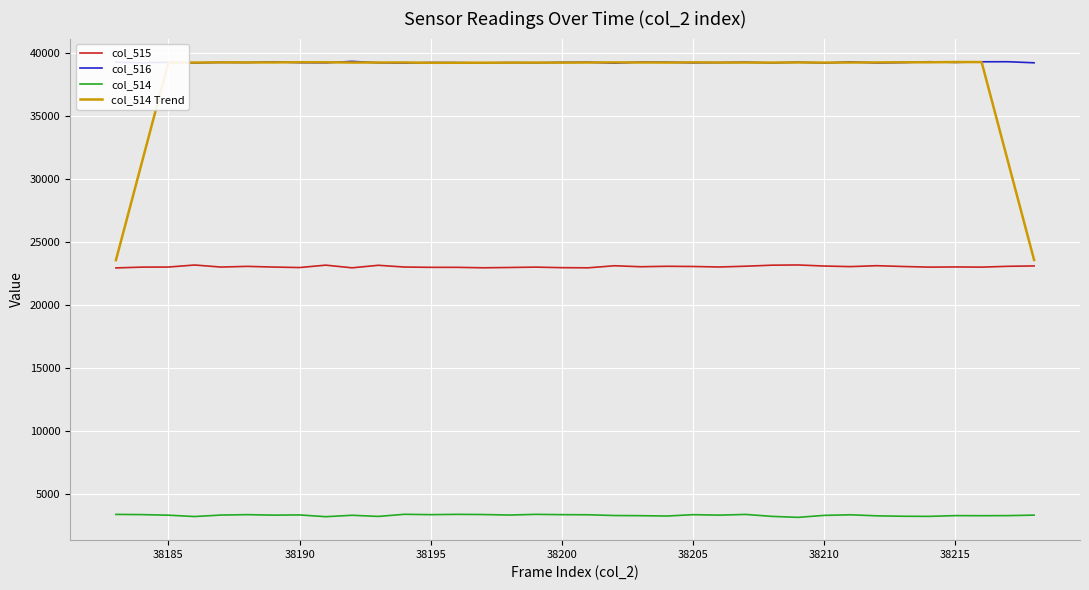

True or false: col_515 and col_514 cross at least once.

False